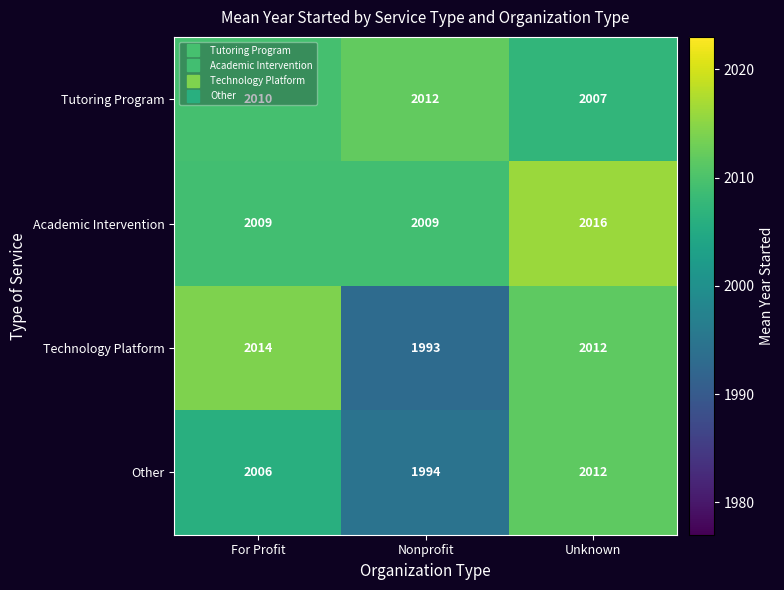

At which label does Academic Intervention reach its peak?

Unknown